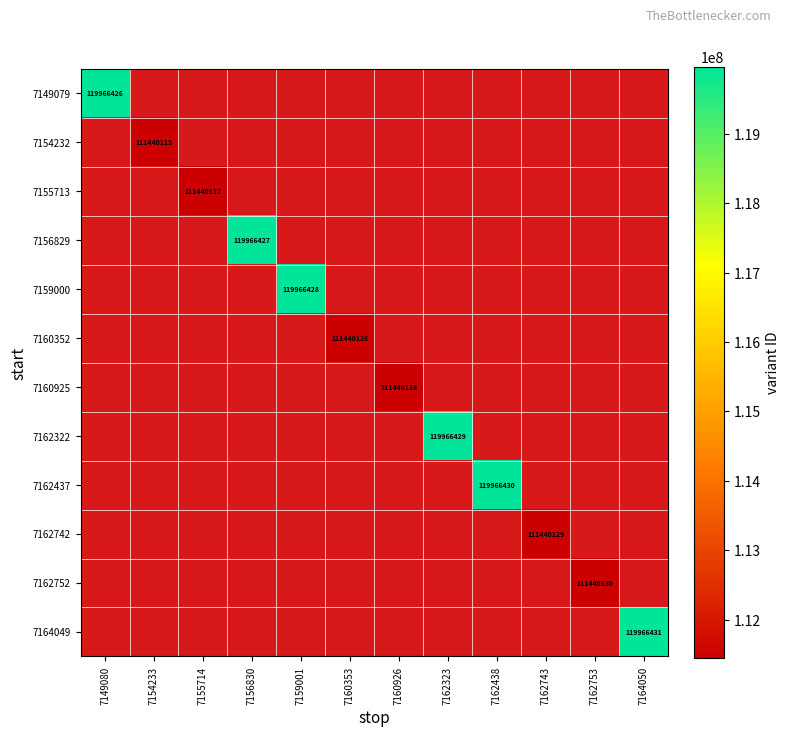

Which series has the widest spread of values?

7149079